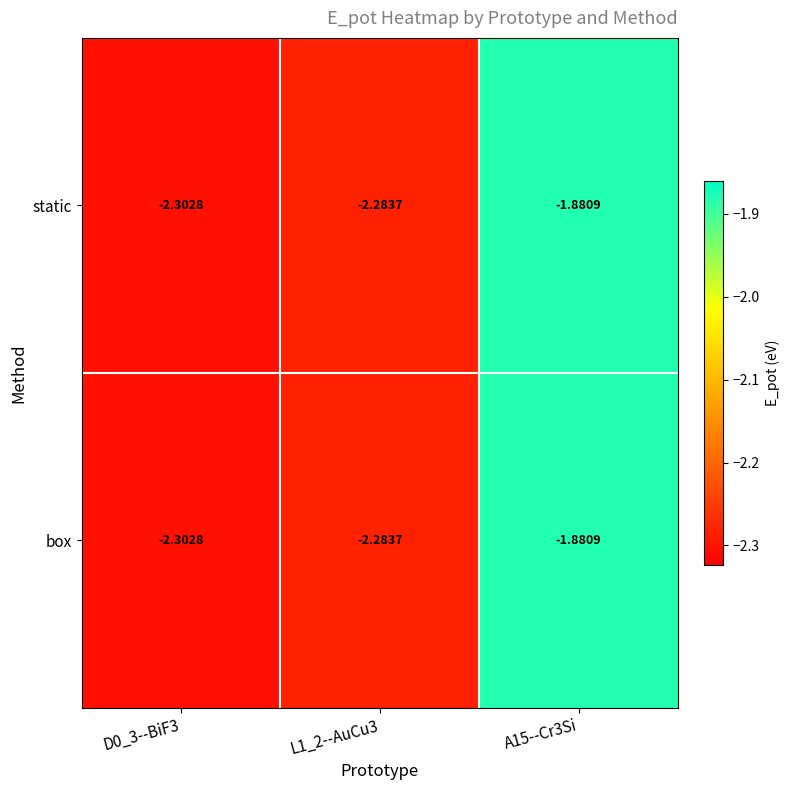

Is the value of box at L1_2--AuCu3 greater than the value of static at A15--Cr3Si?

No